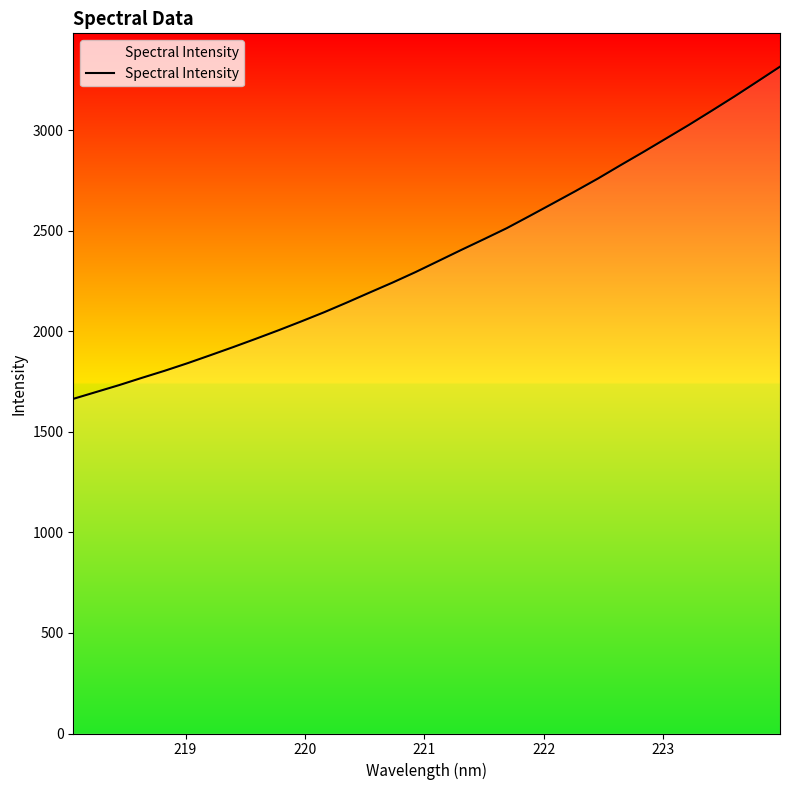

What is the average value?

2381.4